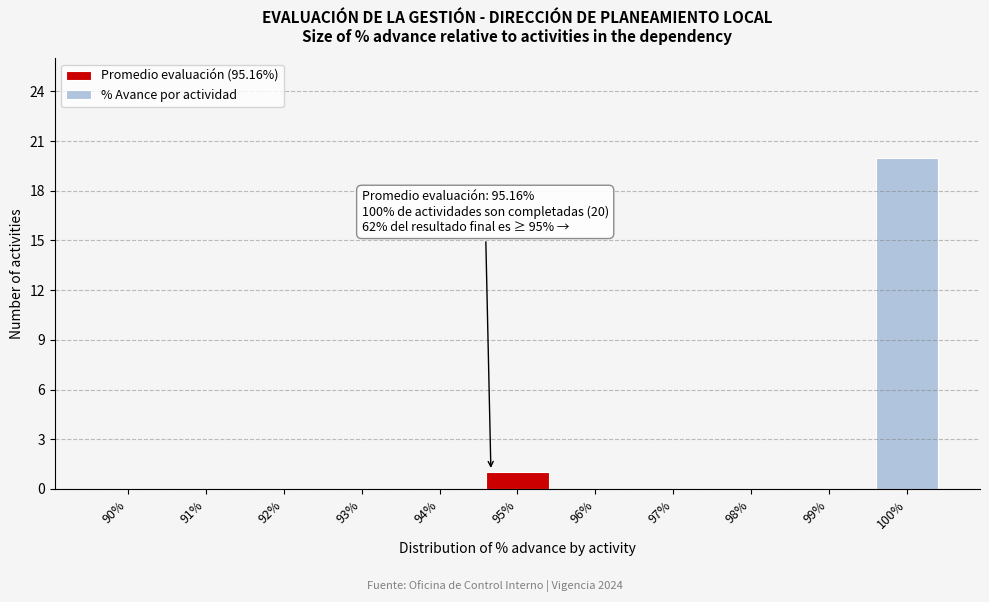

Reading left to right, transcribe all the data shown in this chart.

90%=0	91%=0	92%=0	93%=0	94%=0	95%=1	96%=0	97%=0	98%=0	99%=0	100%=20